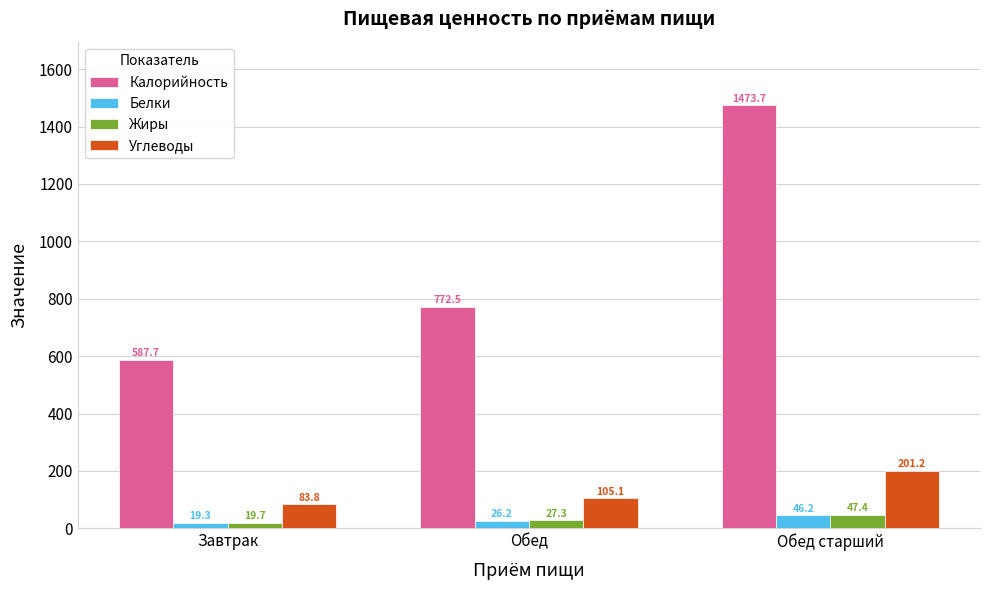

Which series changed the most between Завтрак and Обед?

Калорийность